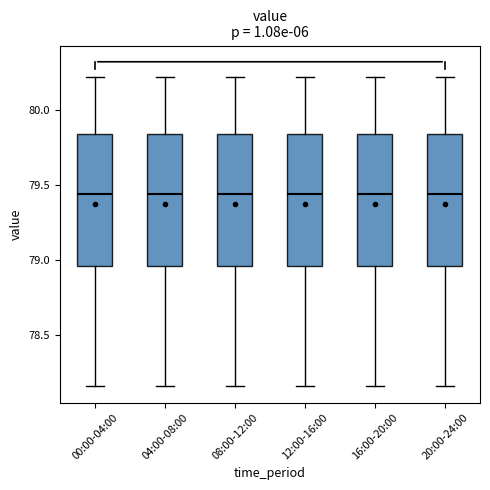

Reading left to right, read every box against the y-axis: the position of its median line, the range the box covers, and the ends of its whiskers. The values are not printed on the chart, so give them approximately, as read against the axis.

00:00-04:00: median 79.45, box 78.95 to 79.85, whiskers 78.15 to 80.20
04:00-08:00: median 79.45, box 78.95 to 79.85, whiskers 78.15 to 80.20
08:00-12:00: median 79.45, box 78.95 to 79.85, whiskers 78.15 to 80.20
12:00-16:00: median 79.45, box 78.95 to 79.85, whiskers 78.15 to 80.20
16:00-20:00: median 79.45, box 78.95 to 79.85, whiskers 78.15 to 80.20
20:00-24:00: median 79.45, box 78.95 to 79.85, whiskers 78.15 to 80.20